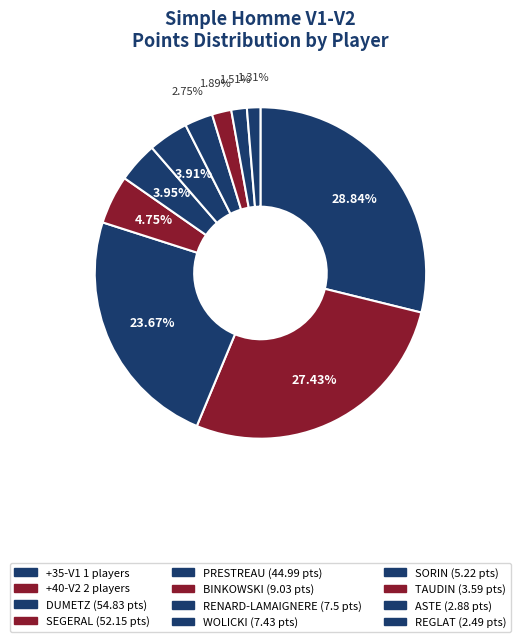

To the nearest percent, what is the average slice percentage?

10%